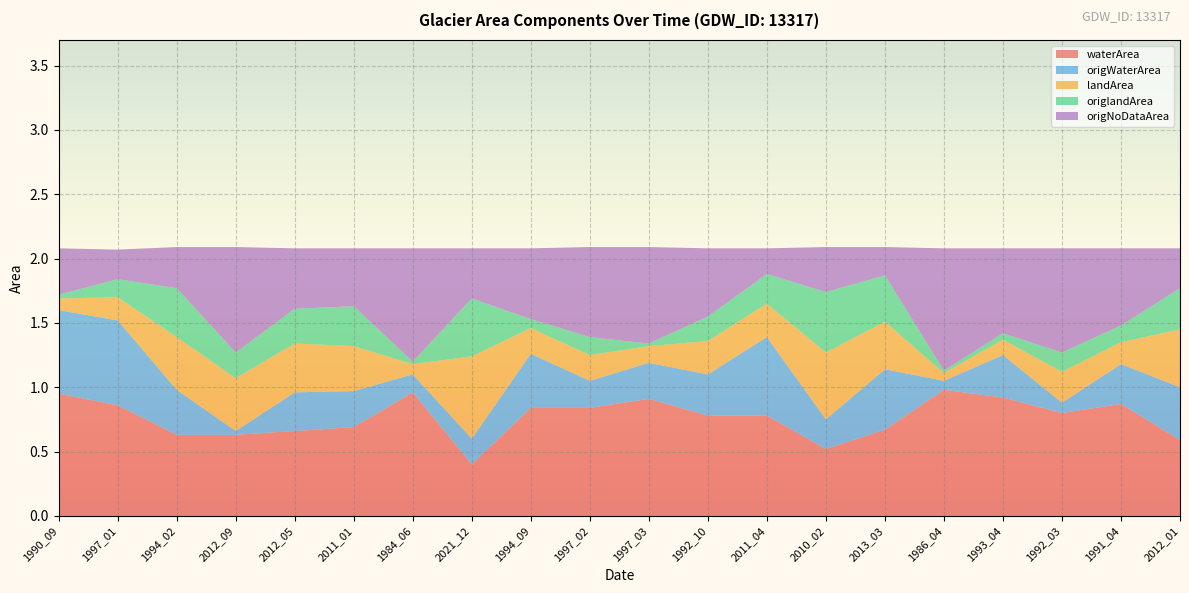

Reading left to right, what are all the values shown in this chart?

waterArea: 0.9	0.9	0.6	0.6	0.7	0.7	1.0	0.4	0.8	0.8	0.9	0.8	0.8	0.5	0.7	1.0	0.9	0.8	0.9	0.6
origWaterArea: 0.7	0.7	0.3	0.0	0.3	0.3	0.1	0.2	0.4	0.2	0.3	0.3	0.6	0.2	0.5	0.1	0.3	0.1	0.3	0.4
landArea: 0.1	0.2	0.4	0.4	0.4	0.3	0.1	0.6	0.2	0.2	0.1	0.3	0.3	0.5	0.4	0.1	0.1	0.2	0.2	0.5
origlandArea: 0.0	0.1	0.4	0.2	0.3	0.3	0.0	0.5	0.1	0.1	0.0	0.2	0.2	0.5	0.4	0.0	0.1	0.1	0.1	0.3
origNoDataArea: 0.4	0.2	0.3	0.8	0.5	0.5	0.9	0.4	0.6	0.7	0.8	0.5	0.2	0.3	0.2	0.9	0.7	0.8	0.6	0.3